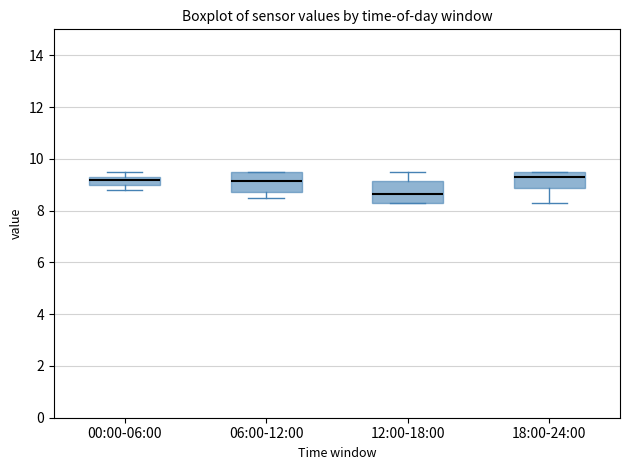

Reading left to right, read every box against the y-axis: the position of its median line, the range the box covers, and the ends of its whiskers. The values are not printed on the chart, so give them approximately, as read against the axis.

00:00-06:00: median 9.2, box 9.0 to 9.4, whiskers 8.8 to 9.6
06:00-12:00: median 9.2, box 8.8 to 9.6, whiskers 8.6 to 9.6
12:00-18:00: median 8.6, box 8.4 to 9.2, whiskers 8.4 to 9.6
18:00-24:00: median 9.4, box 8.8 to 9.6, whiskers 8.4 to 9.6